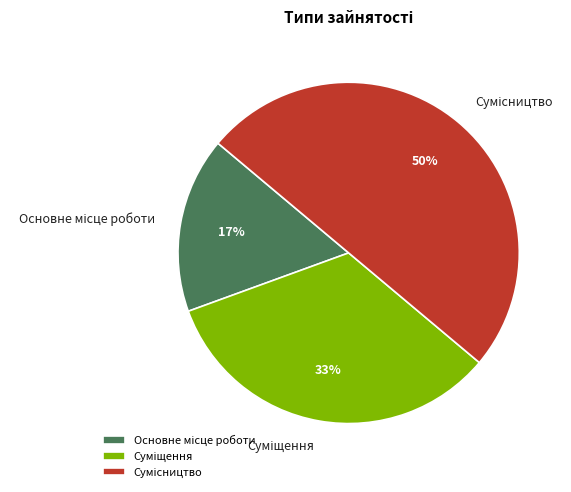

To the nearest percent, what is the average slice percentage?

33%